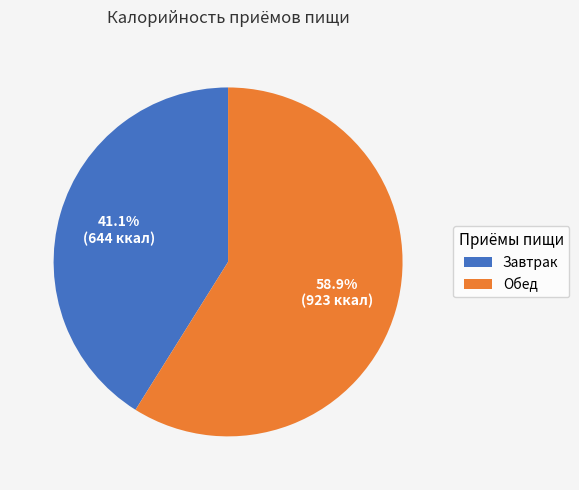

To the nearest percent, what portion does Обед represent?

59%